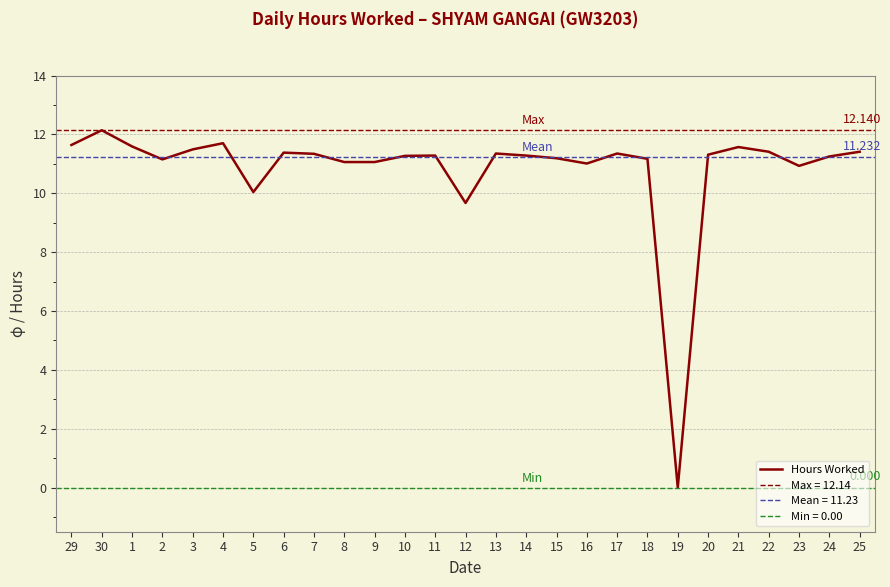

Read the value at 8.

11.1